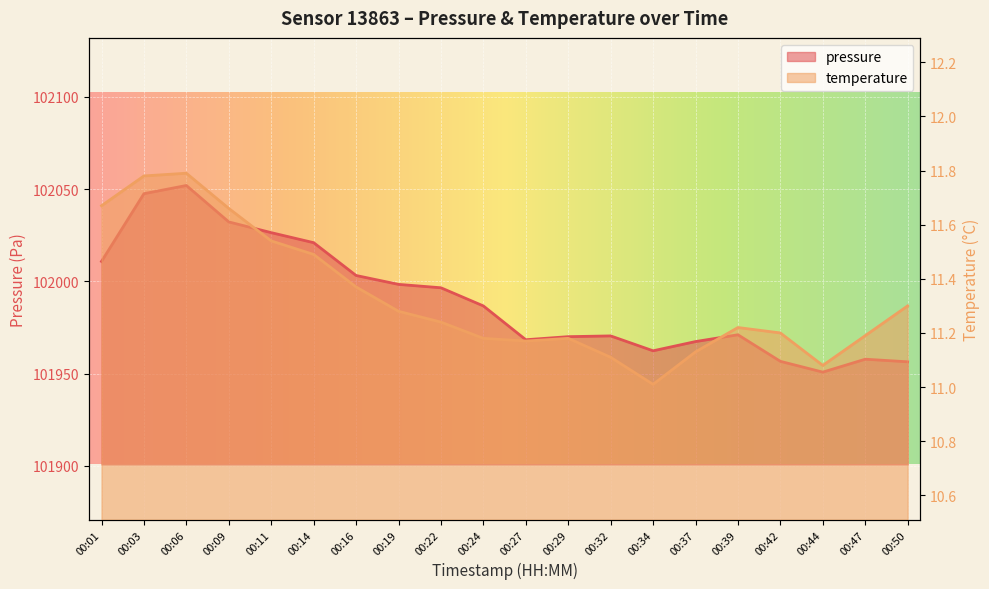

What is the difference between the temperature values at 00:32 and 00:24?

0.1